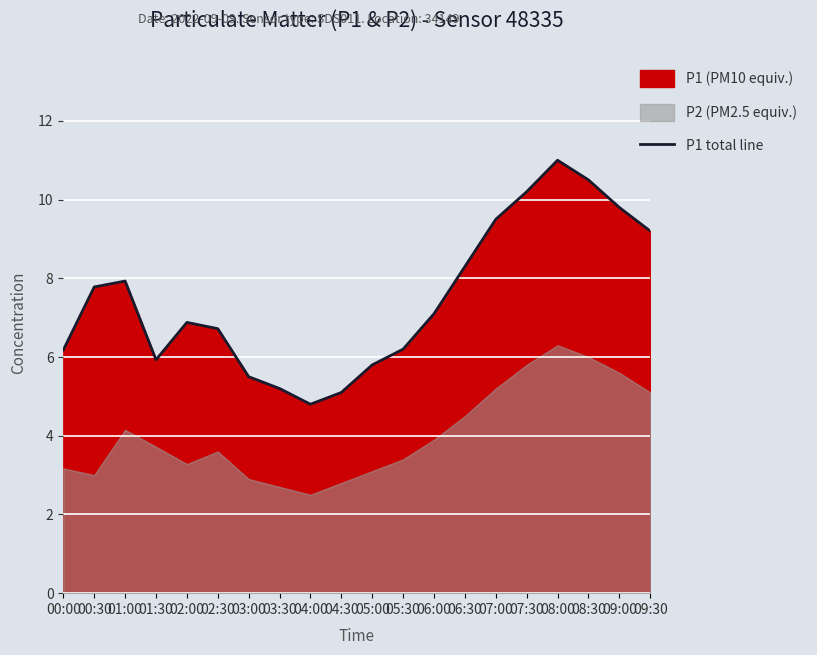

At which category does the chart reach its minimum across all series?

04:00